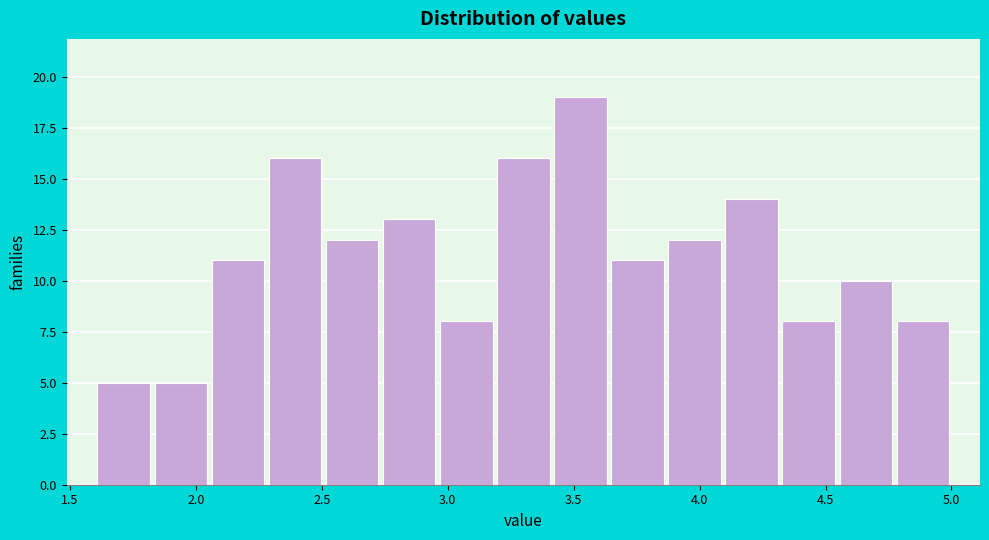

Reading left to right, transcribe this chart: for each bar, give the range it covers on the x-axis and its height. Neither the bar edges nor the heights are printed on the chart, so give them approximately, as read against the axes.

1.60 to 1.85: 5
1.85 to 2.05: 5
2.05 to 2.30: 11
2.30 to 2.50: 16
2.50 to 2.75: 12
2.75 to 2.95: 13
2.95 to 3.20: 8
3.20 to 3.40: 16
3.40 to 3.65: 19
3.65 to 3.85: 11
3.85 to 4.10: 12
4.10 to 4.30: 14
4.30 to 4.55: 8
4.55 to 4.75: 10
4.75 to 5.00: 8